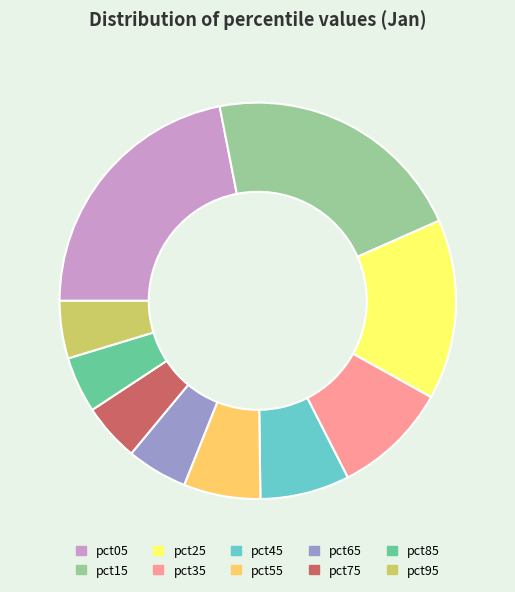

Is pct45 the majority of the pie?

No